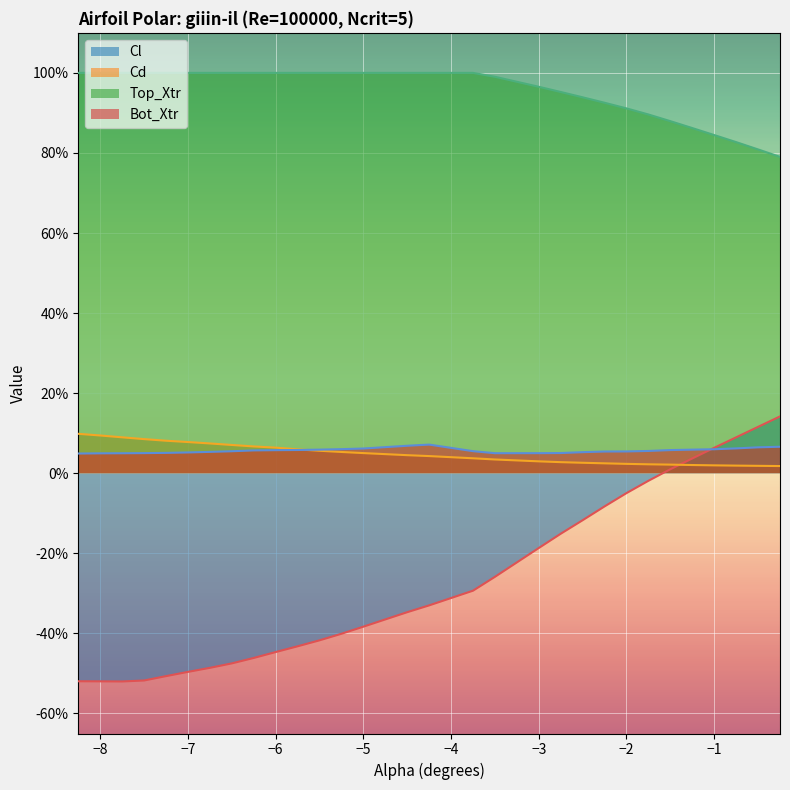

What are all the series names shown in the legend?

Cl, Cd, Top_Xtr, Bot_Xtr